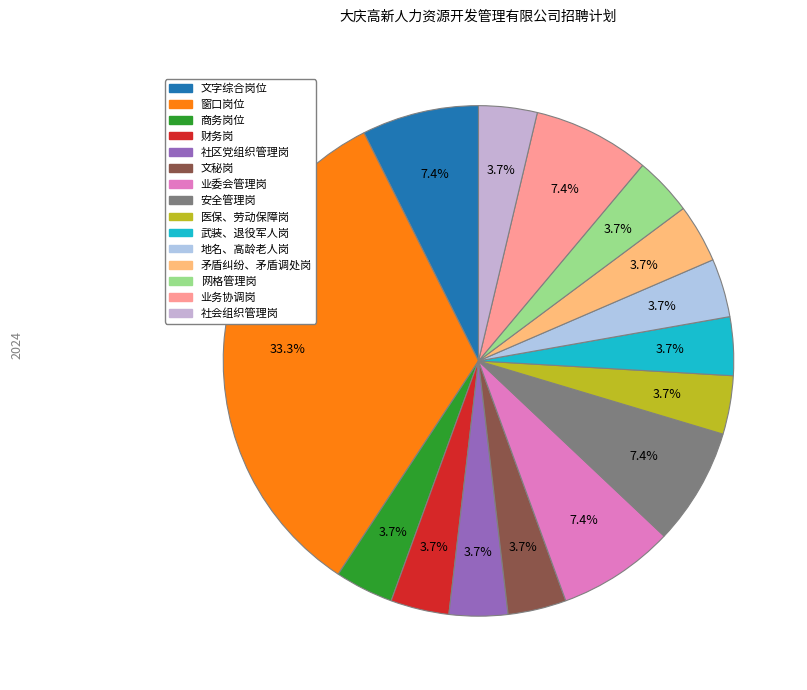

The 窗口岗位 slice represents 22% of the pie. True or false?

False